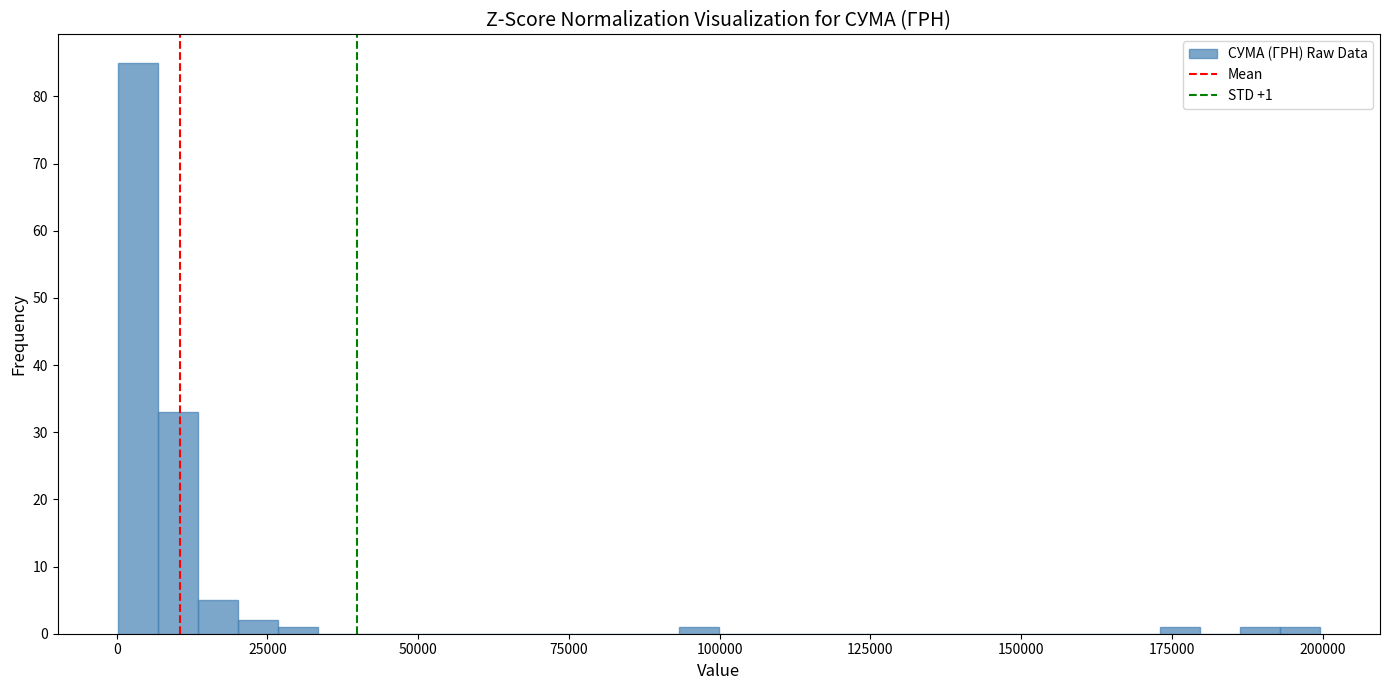

Around what value on the x-axis is the tallest bar? Give the approximate position of its centre, as read against the axis.

5000